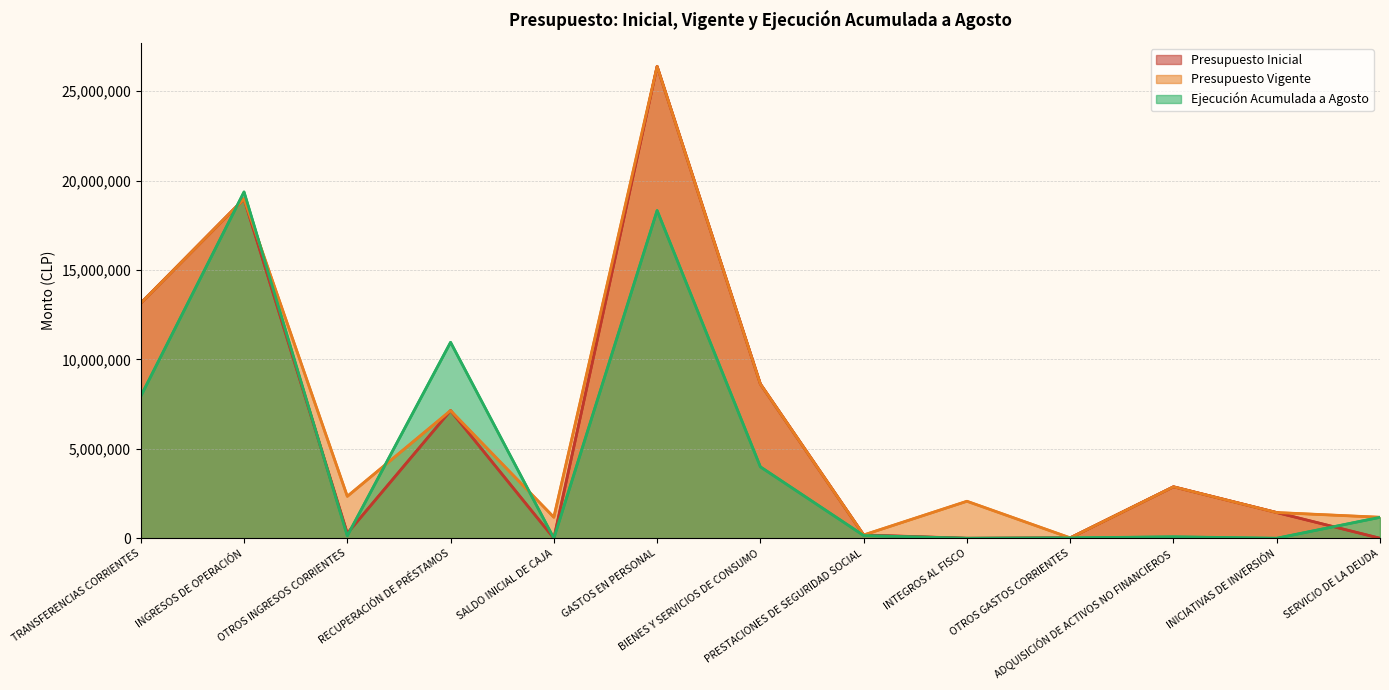

What is the sum of all Ejecución Acumulada a Agosto values?

62149382